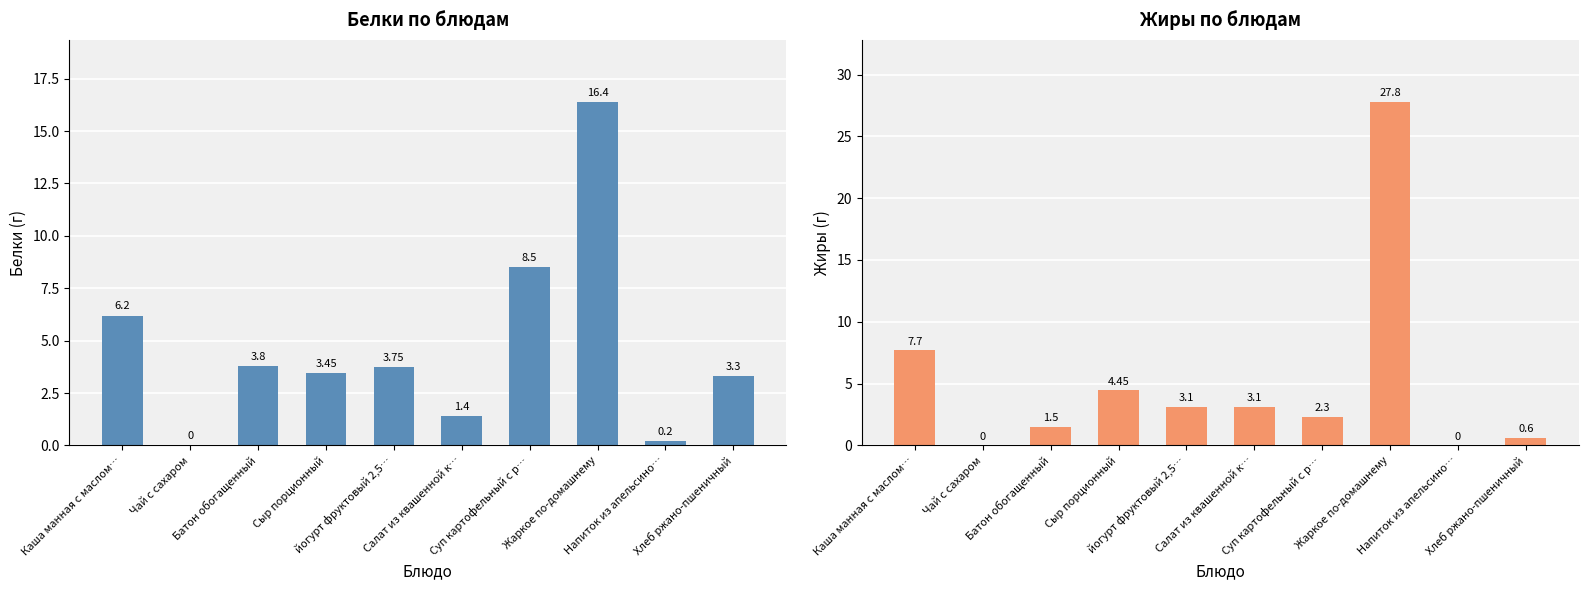

Is the value of Белки at Суп картофельный с р… greater than the value of Жиры at йогурт фруктовый 2,5…?

Yes